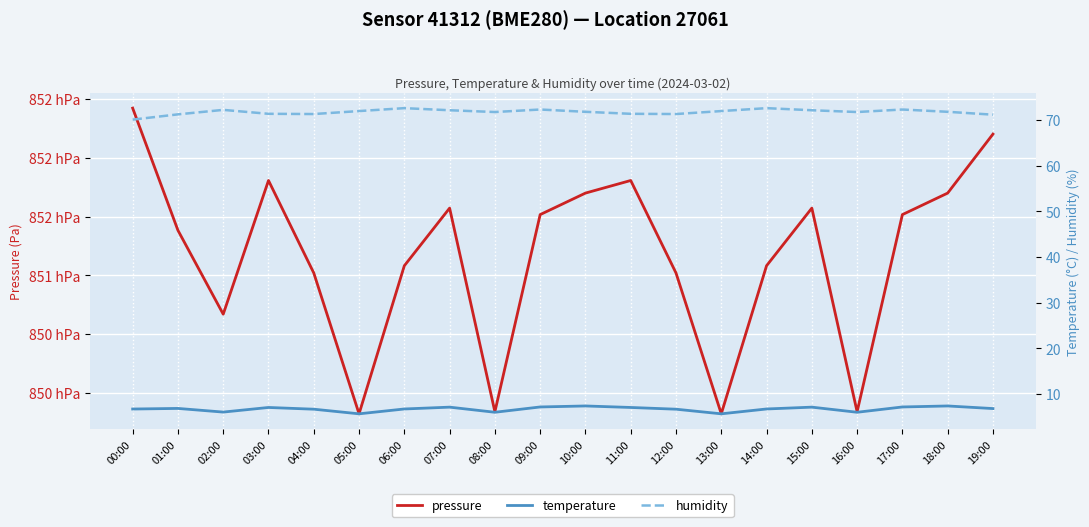

Which has a higher value, 12:00 or 05:00?

12:00